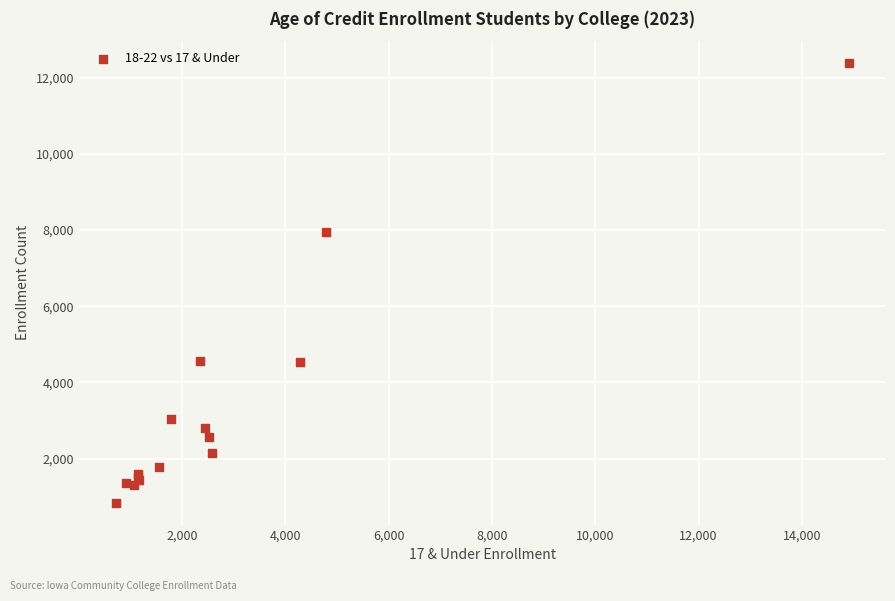

What Y value in the scatter plot is closest to 6611?

7939